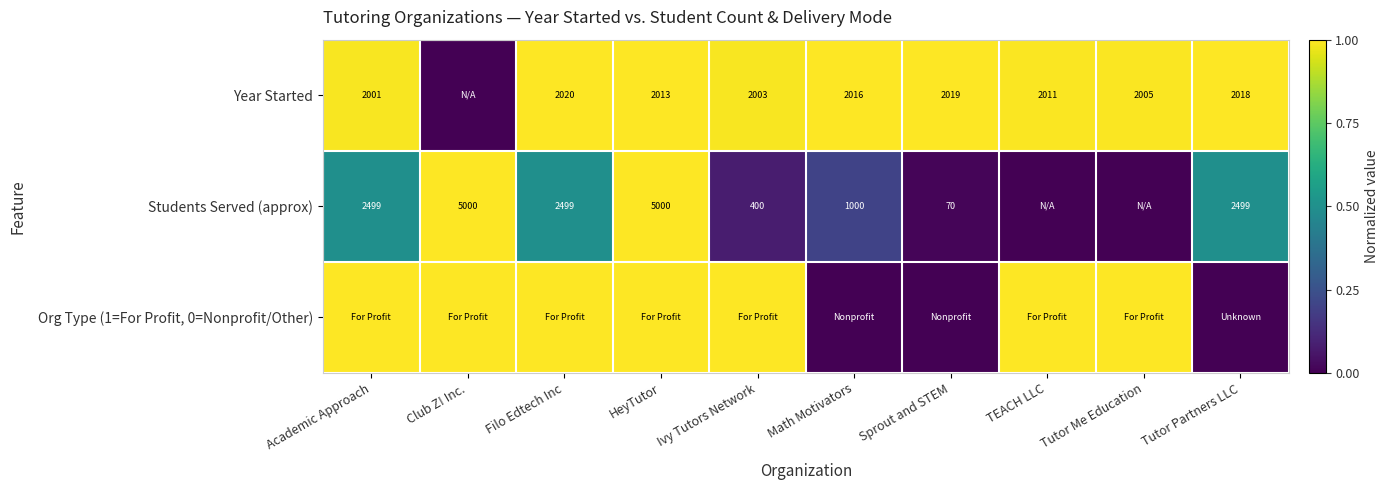

What is the sum of the Students Served (approx) values at HeyTutor and Filo Edtech Inc?

7499